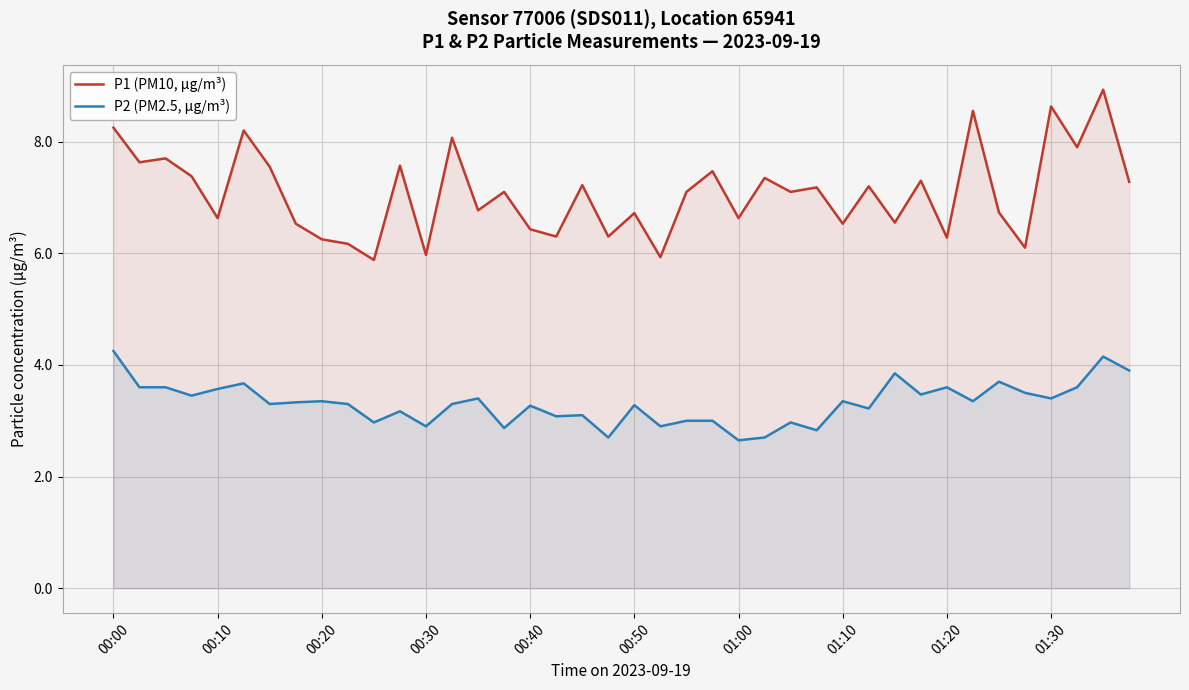

What is the greatest value displayed?

8.9